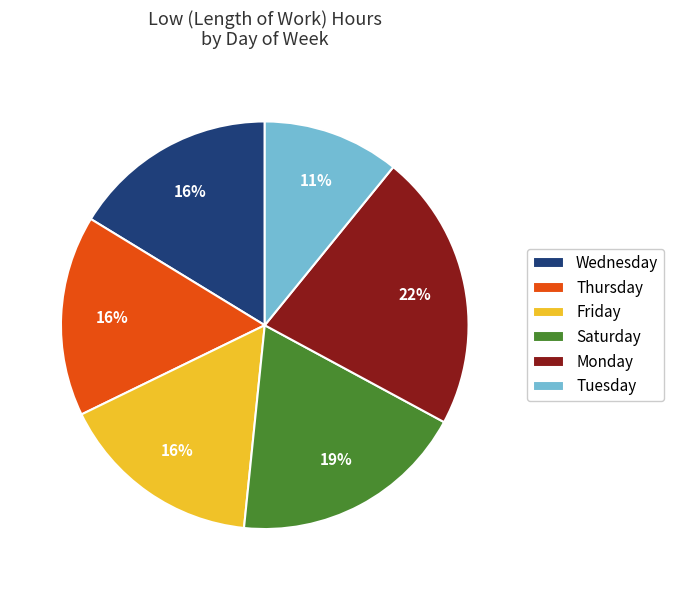

The Wednesday slice represents 16% of the pie. True or false?

True